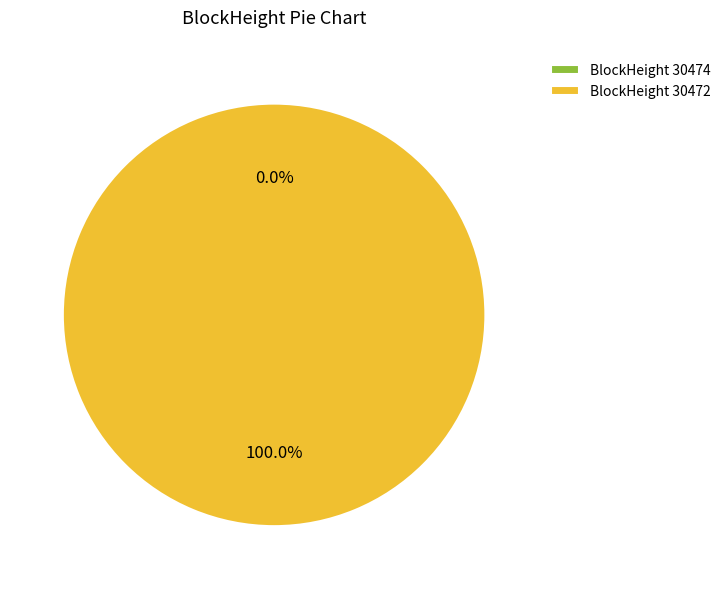

Which category has the biggest portion of the pie?

30472